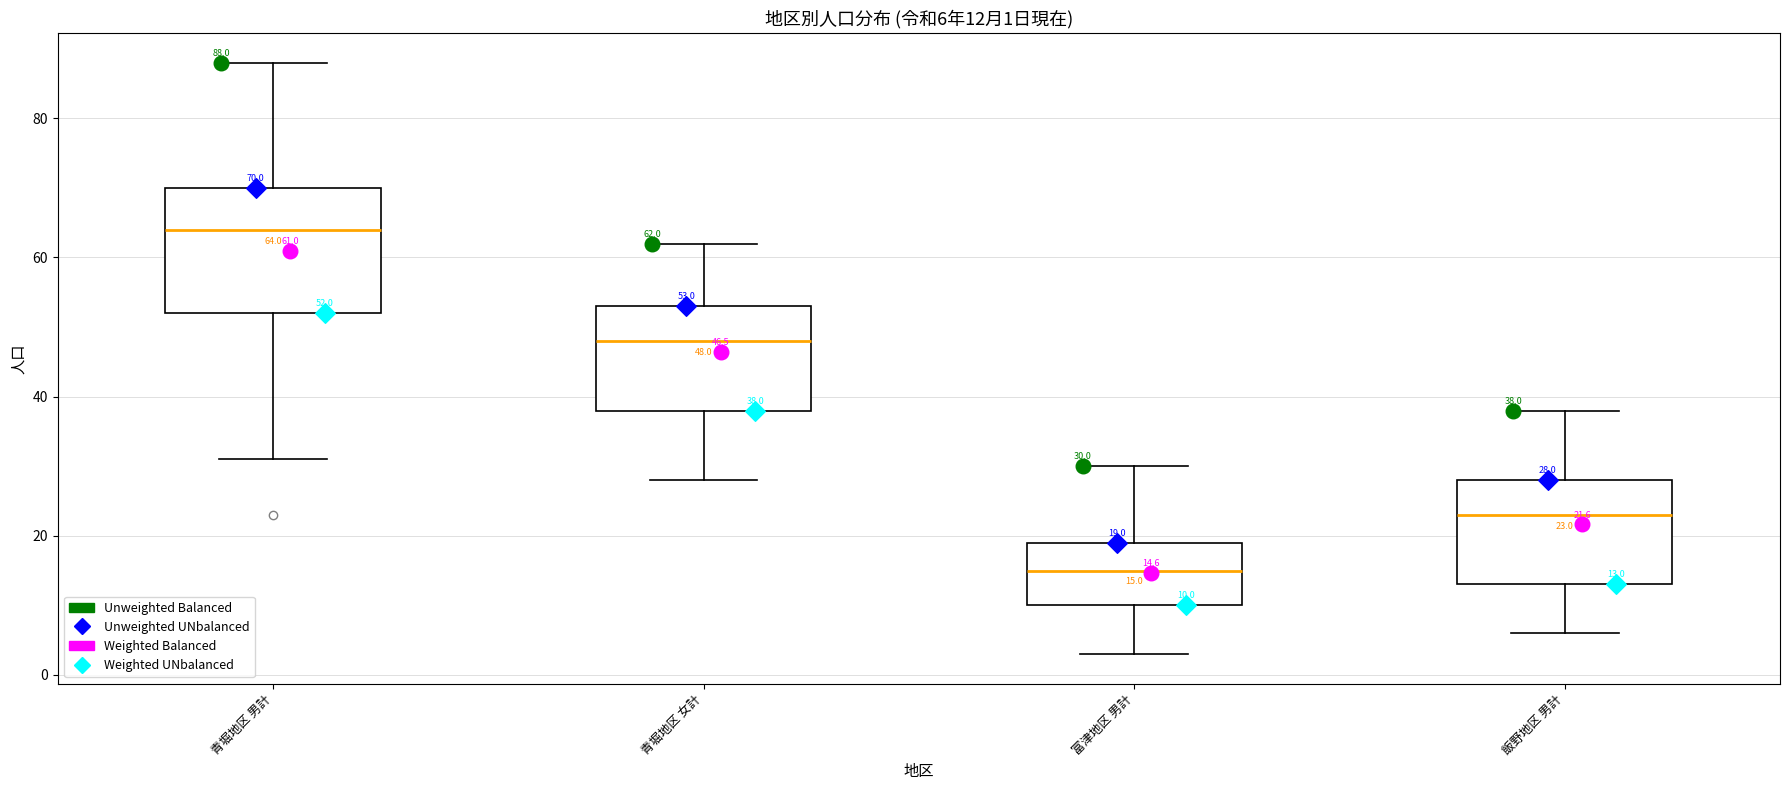

Which box's median line is the highest?

青堀地区 男計